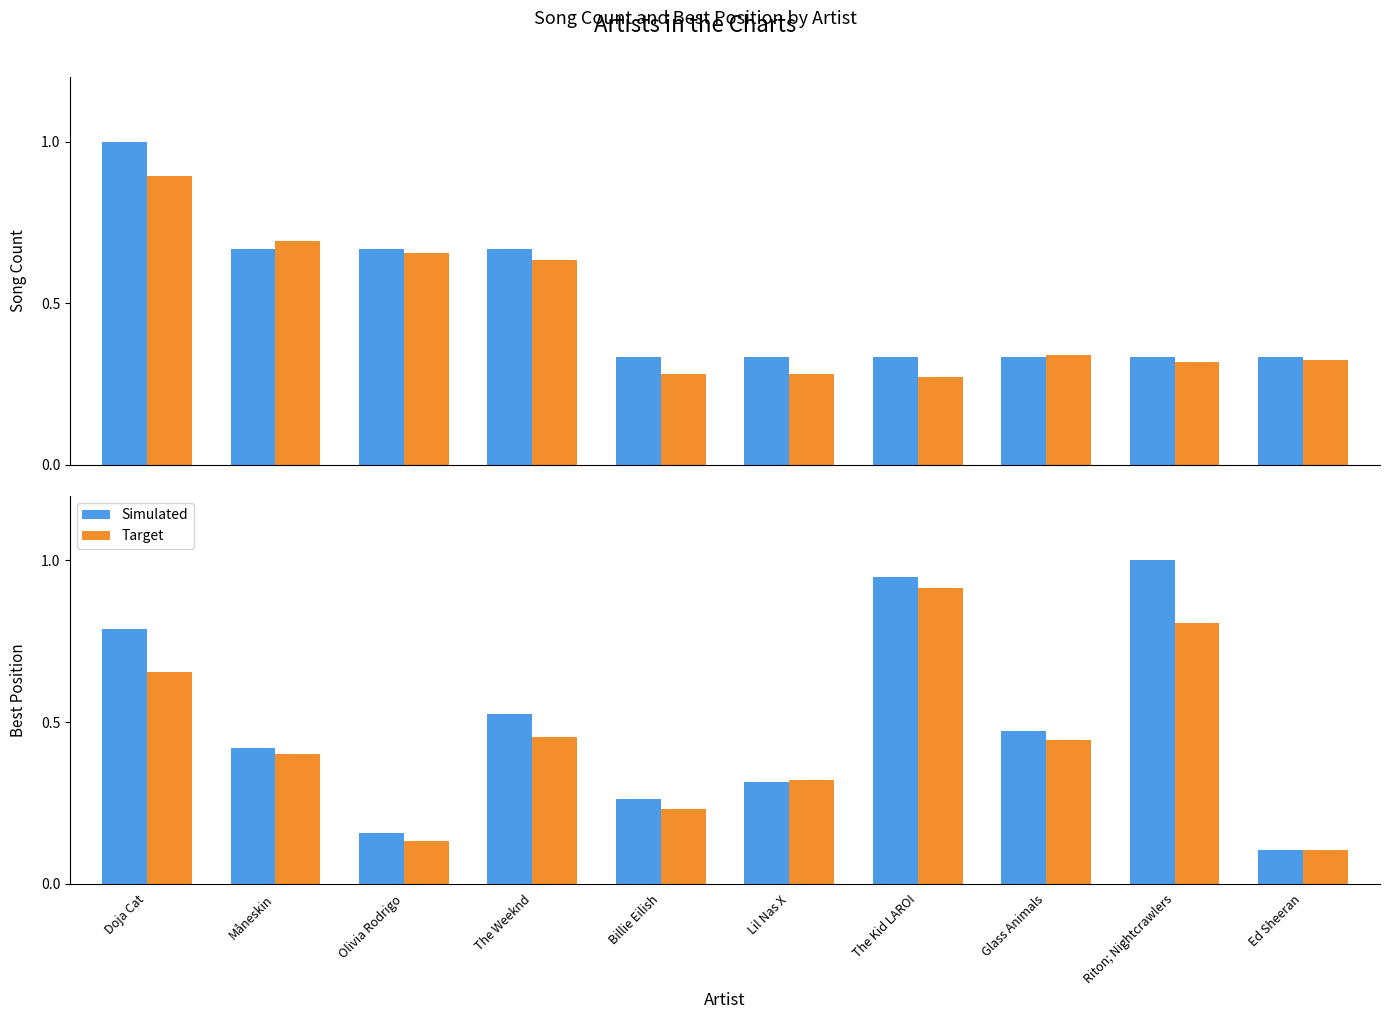

What is the label of the 10th bar from the left?

Ed Sheeran